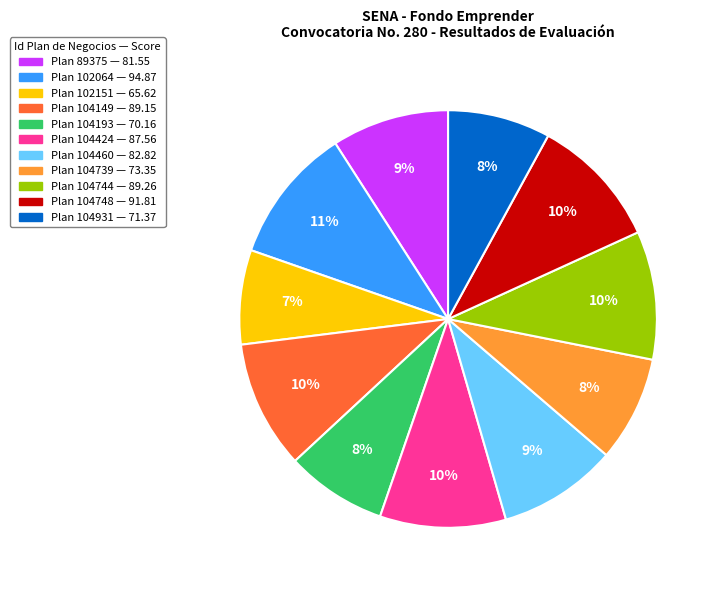

To the nearest percent, what is the average slice percentage?

9%